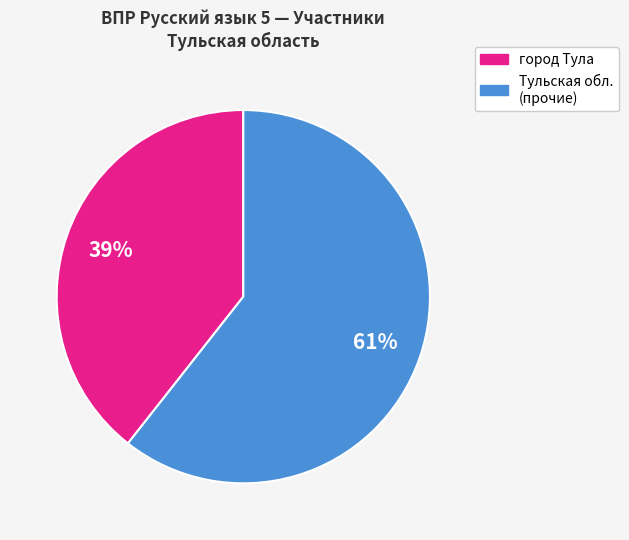

Is there a majority slice in this chart?

Yes